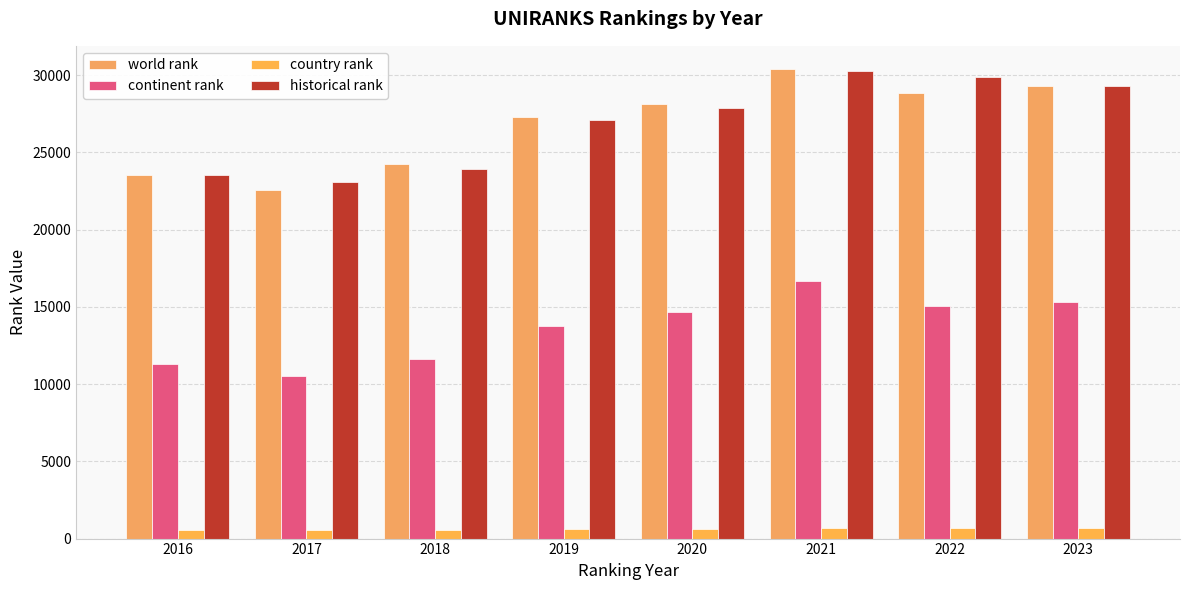

What is the minimum value for historical rank?

23091.5